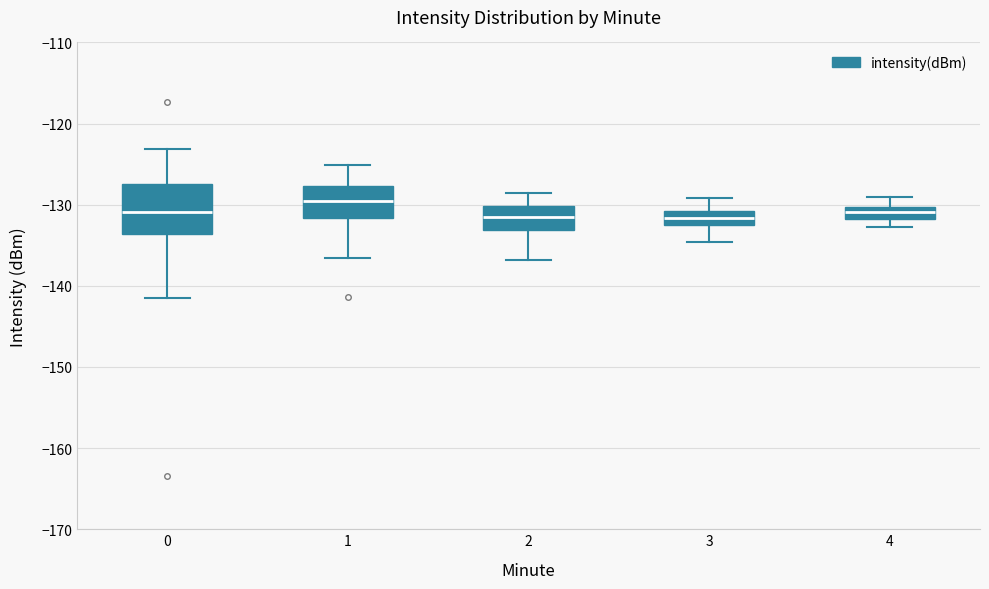

Which box's median line is the highest?

1